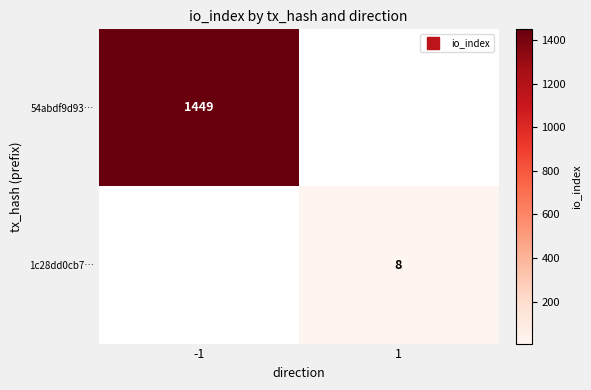

At how many categories does at least one series exceed 684?

1